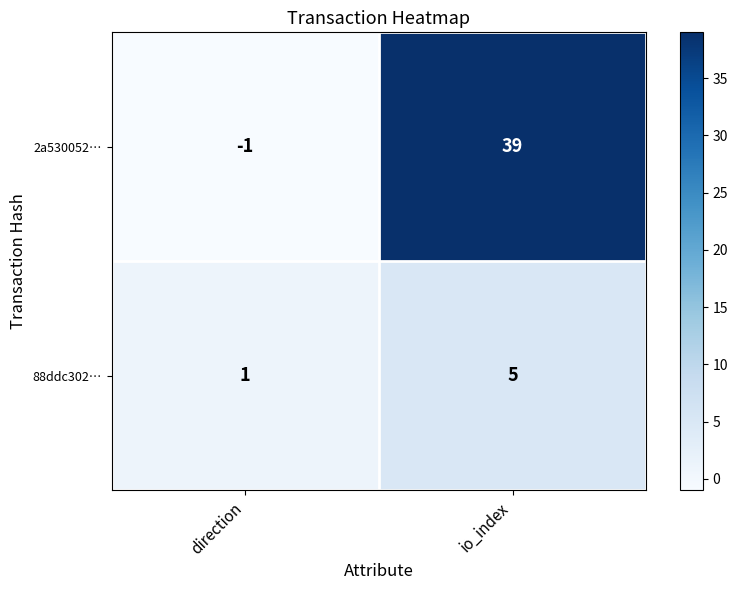

Reading left to right, what are all the values shown in this chart?

2a530052…: direction=-1	io_index=39
88ddc302…: direction=1	io_index=5